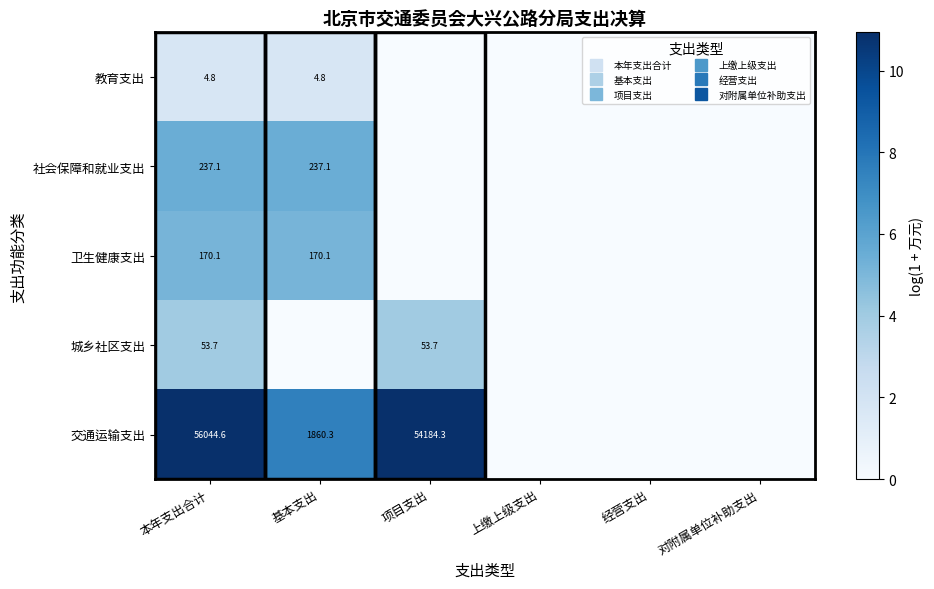

What is the difference between the highest and lowest values at 项目支出?

10.9